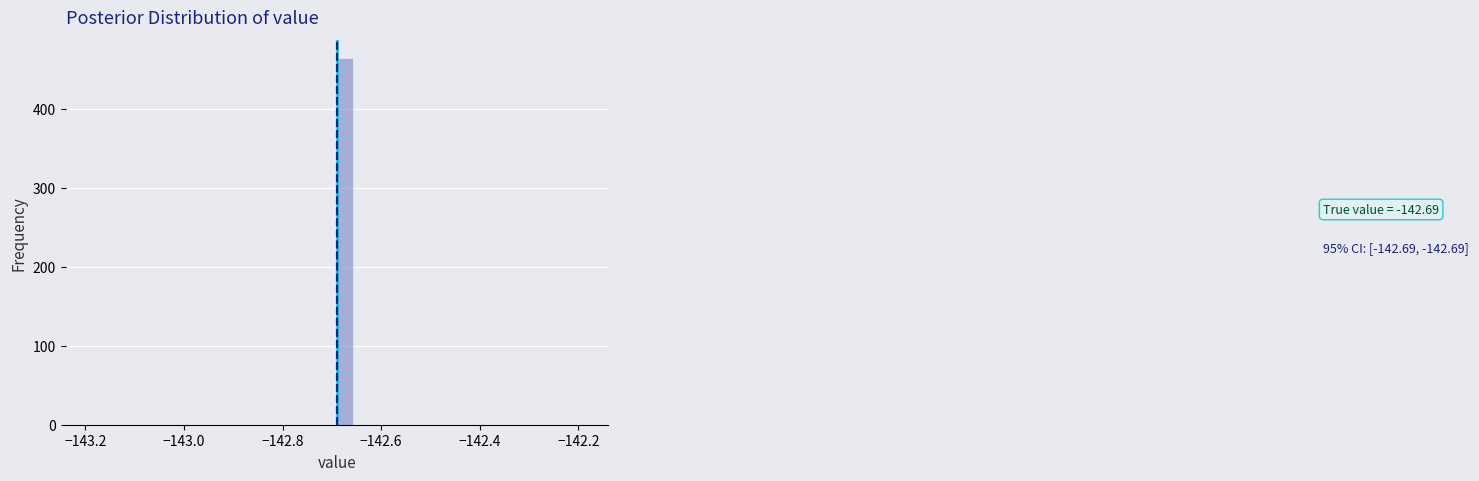

Around what value on the x-axis is the tallest bar? Give the approximate position of its centre, as read against the axis.

-142.68